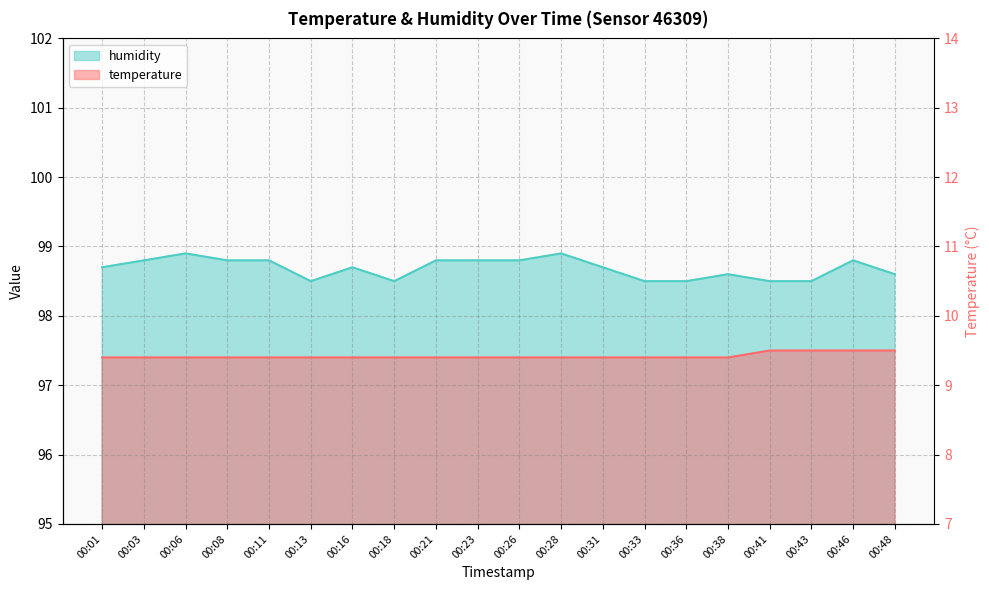

List the series in order of their overall mean, highest first.

humidity, temperature